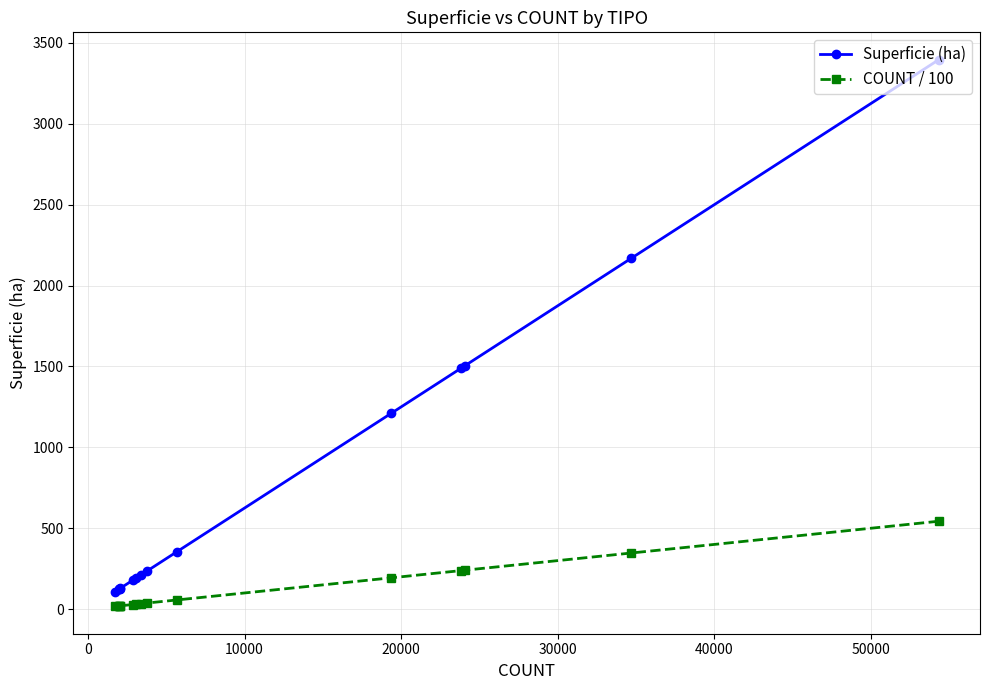

What is the value of the Superficie (ha) point at the 8th from the left?

210.1